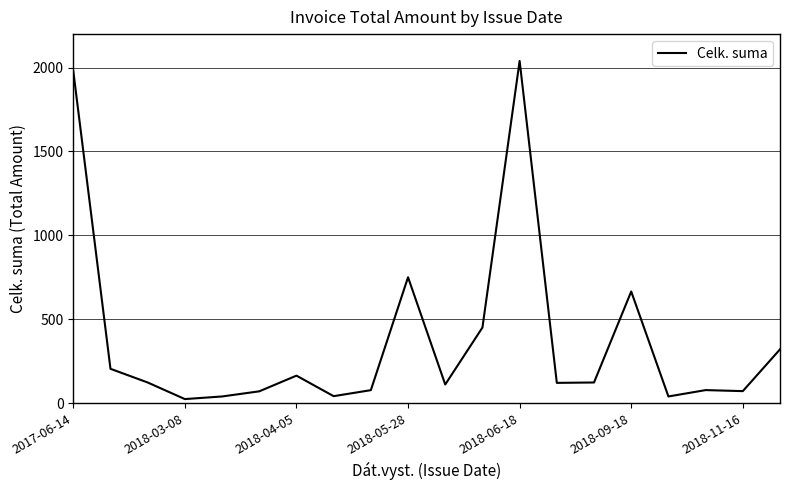

What is the maximum value shown in the chart?

2040.0